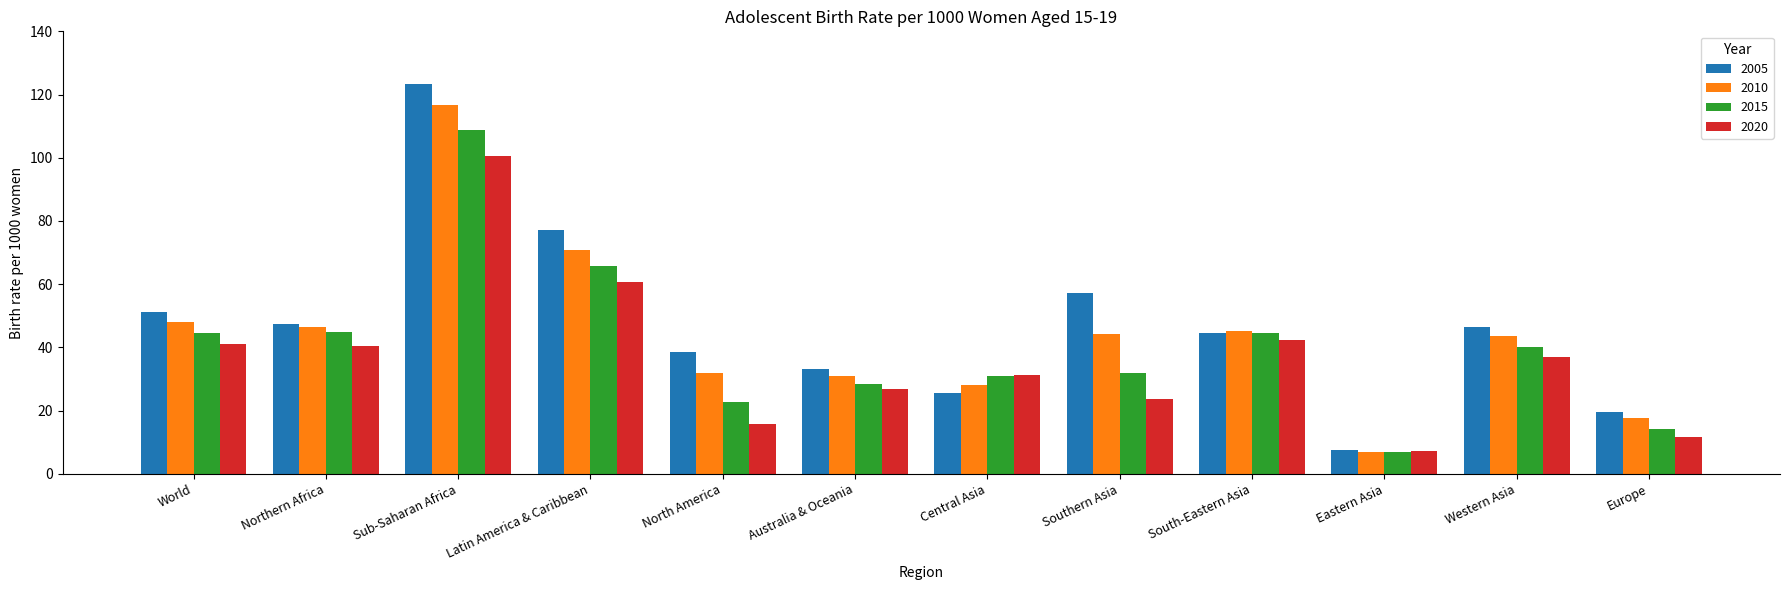

How many groups of bars are there?

12